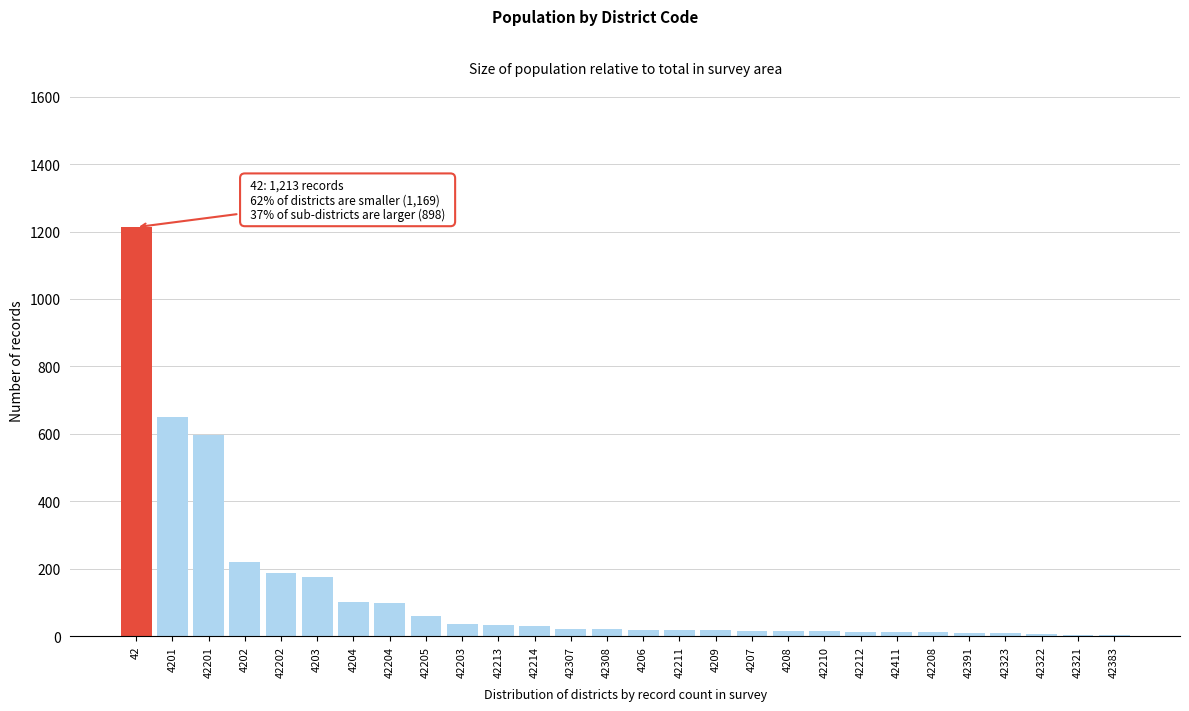

Between 42201 and 42203, which is larger?

42201